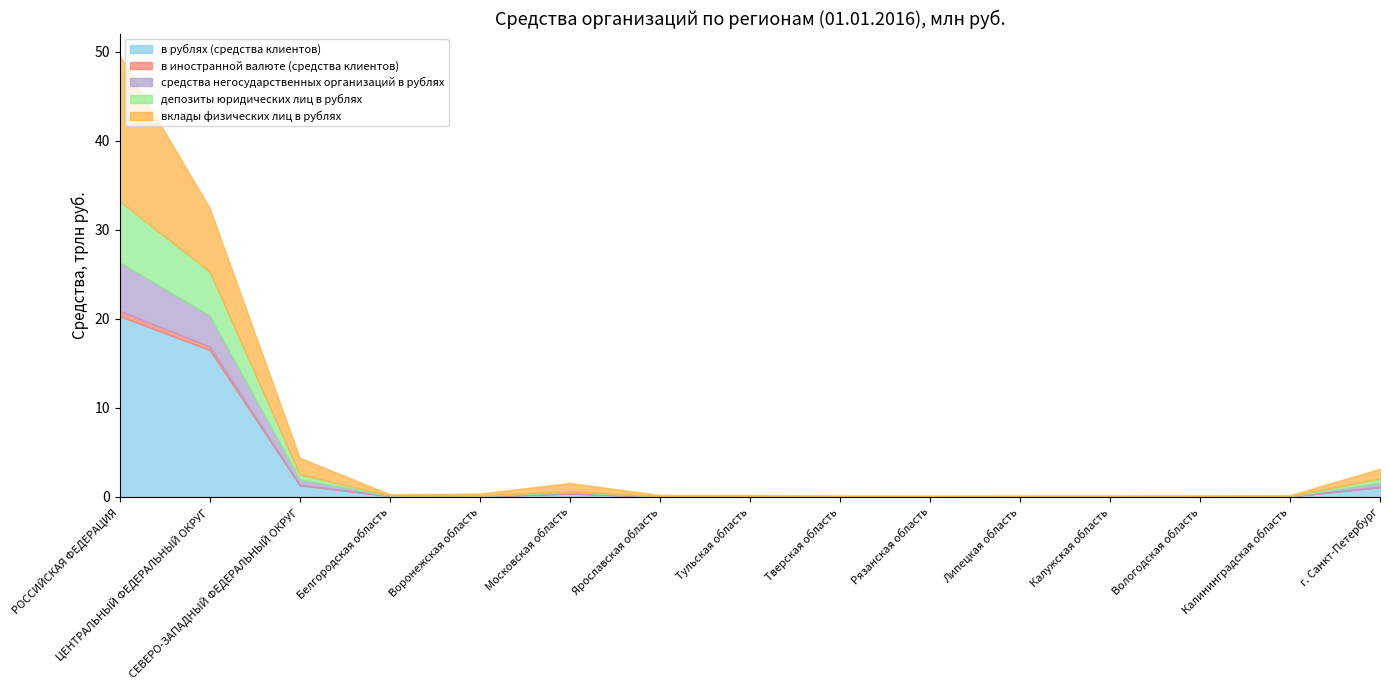

At which label is средства негосударственных организаций в рублях closest to 2736339?

ЦЕНТРАЛЬНЫЙ ФЕДЕРАЛЬНЫЙ ОКРУГ